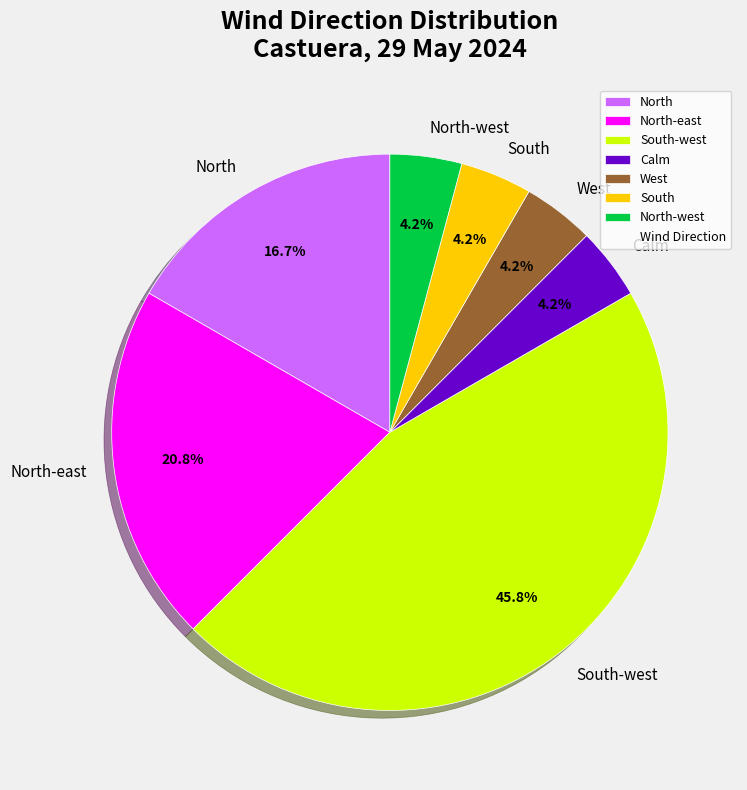

Is there a majority slice in this chart?

No